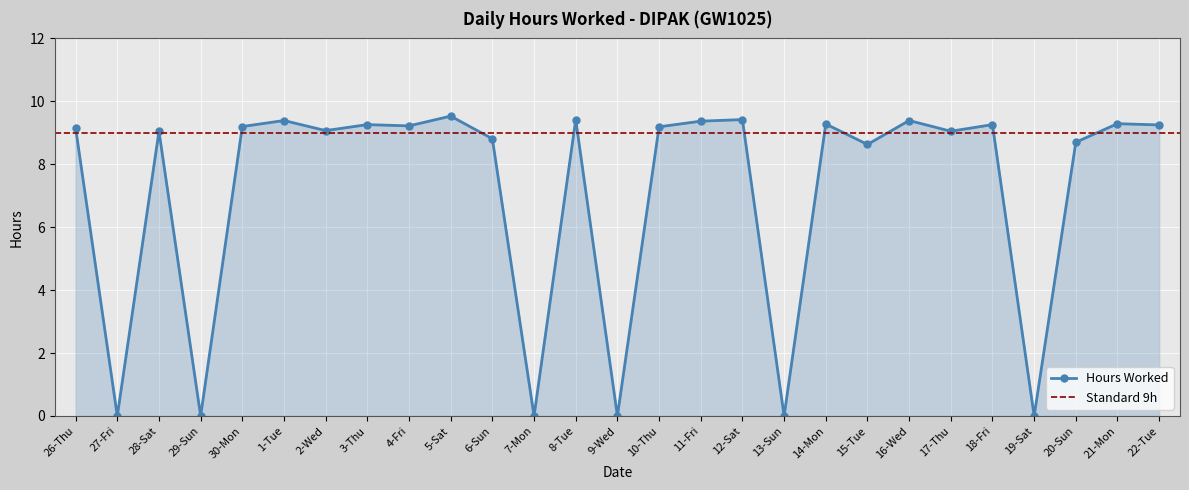

Where is the first local maximum?

28-Sat